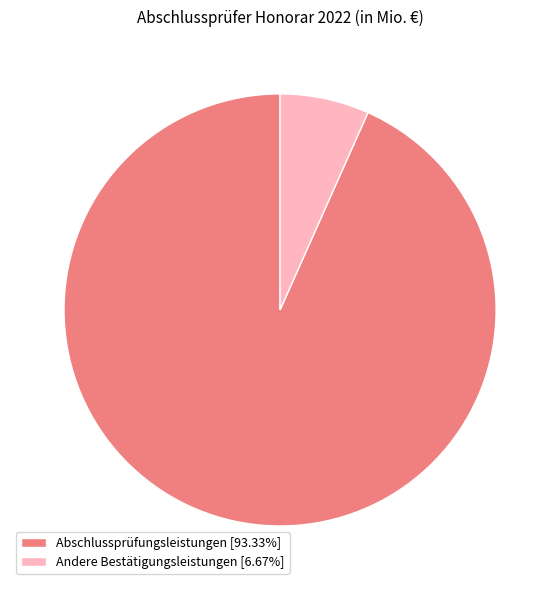

How many slices are in this pie chart?

2